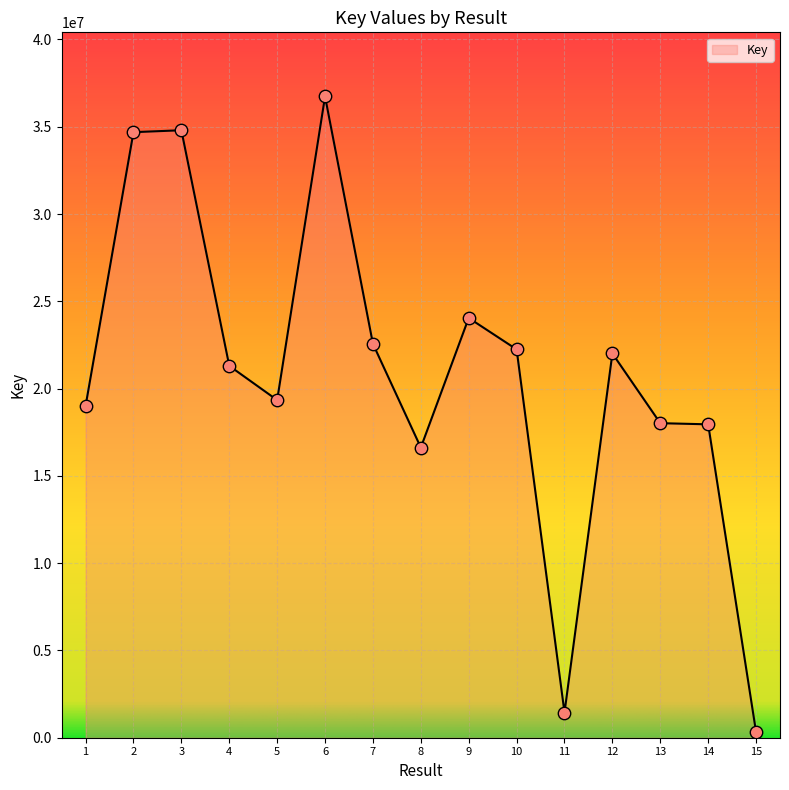

What is the change in value from 8 to 11?

-15180690